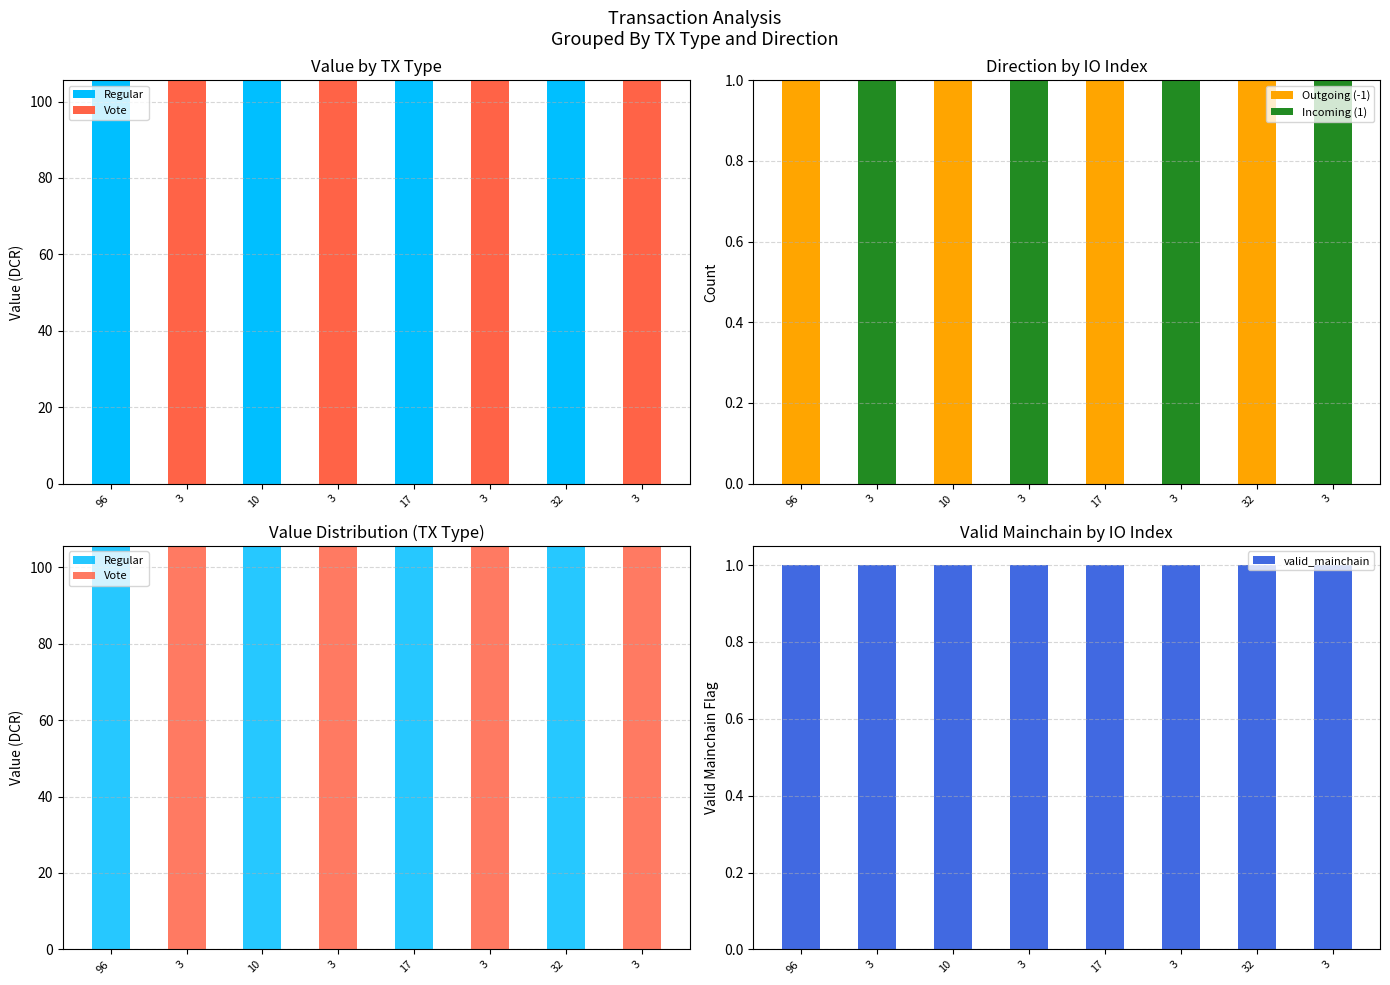

What is the sum of all Vote values?

422.3